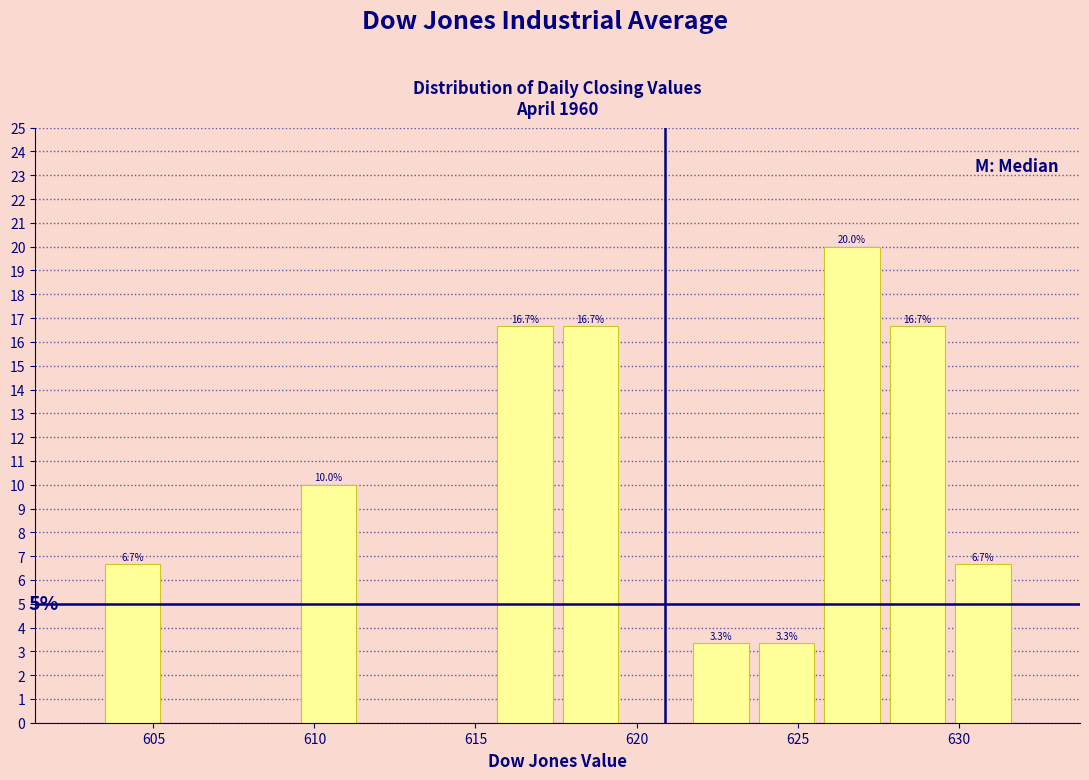

Which range on the x-axis has the tallest bar?

625.5 to 627.5